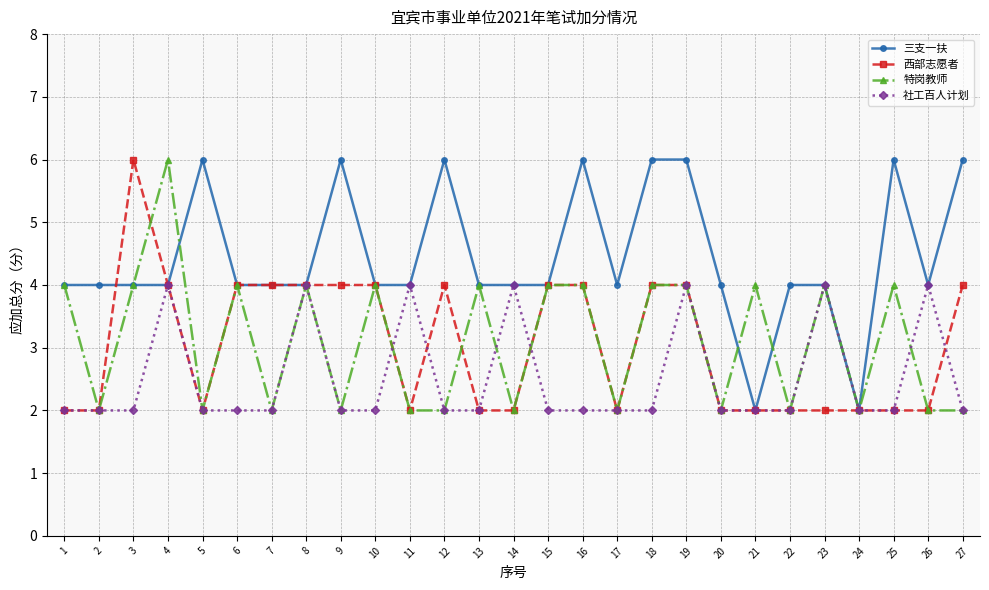

After their last crossing, which series has the higher values: 社工百人计划 or 西部志愿者?

西部志愿者